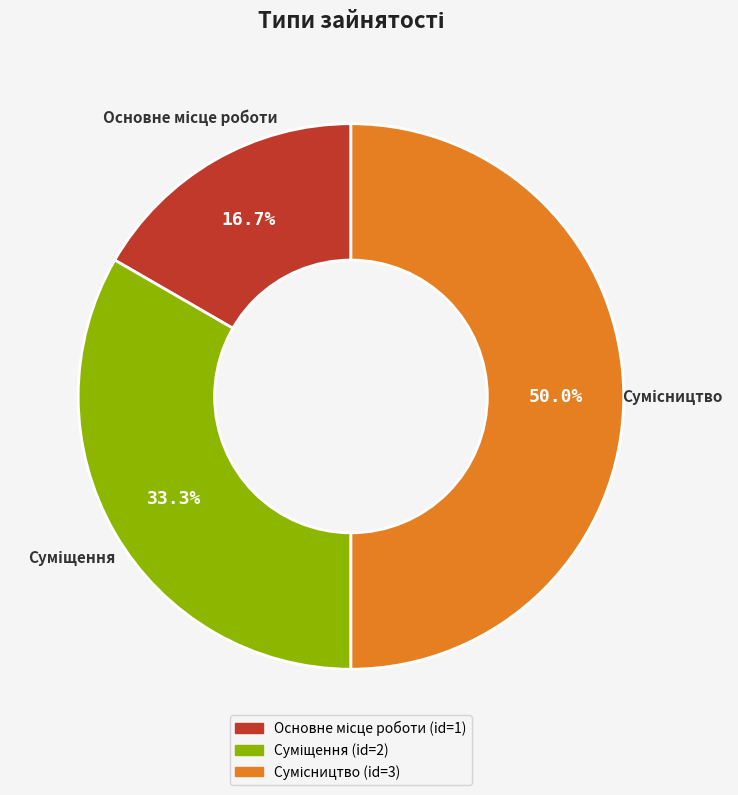

Count the number of slices in the pie.

3